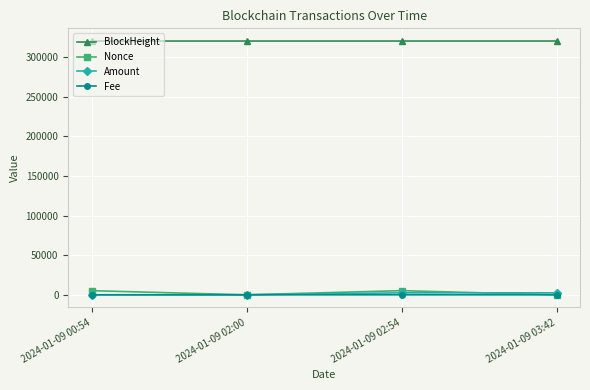

Is it true that Fee equals 0.0 at 2024-01-09 02:00?

True